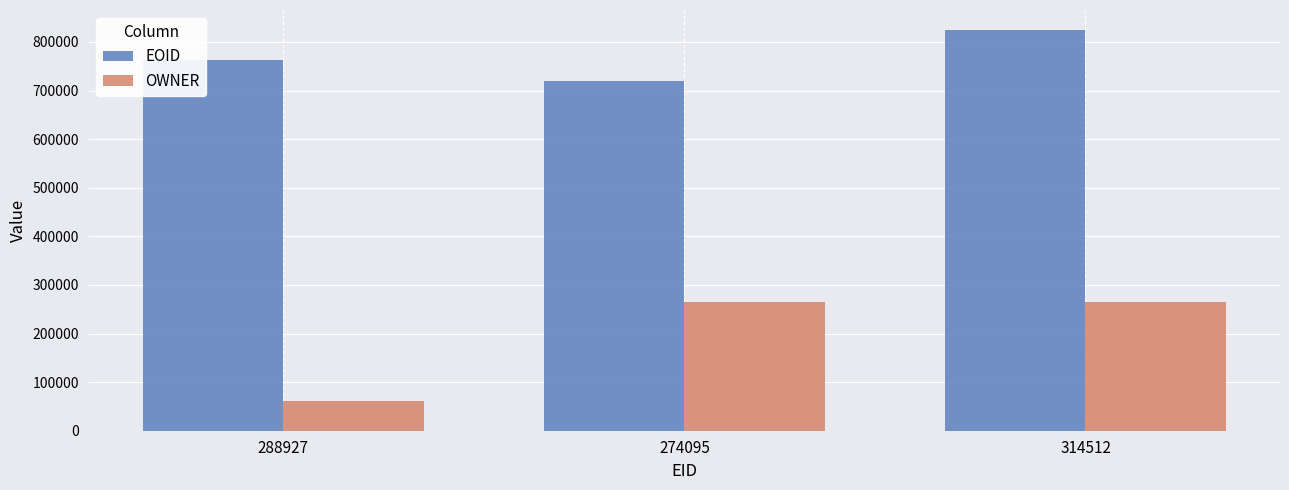

What is the total value across all series at 314512?

1088947